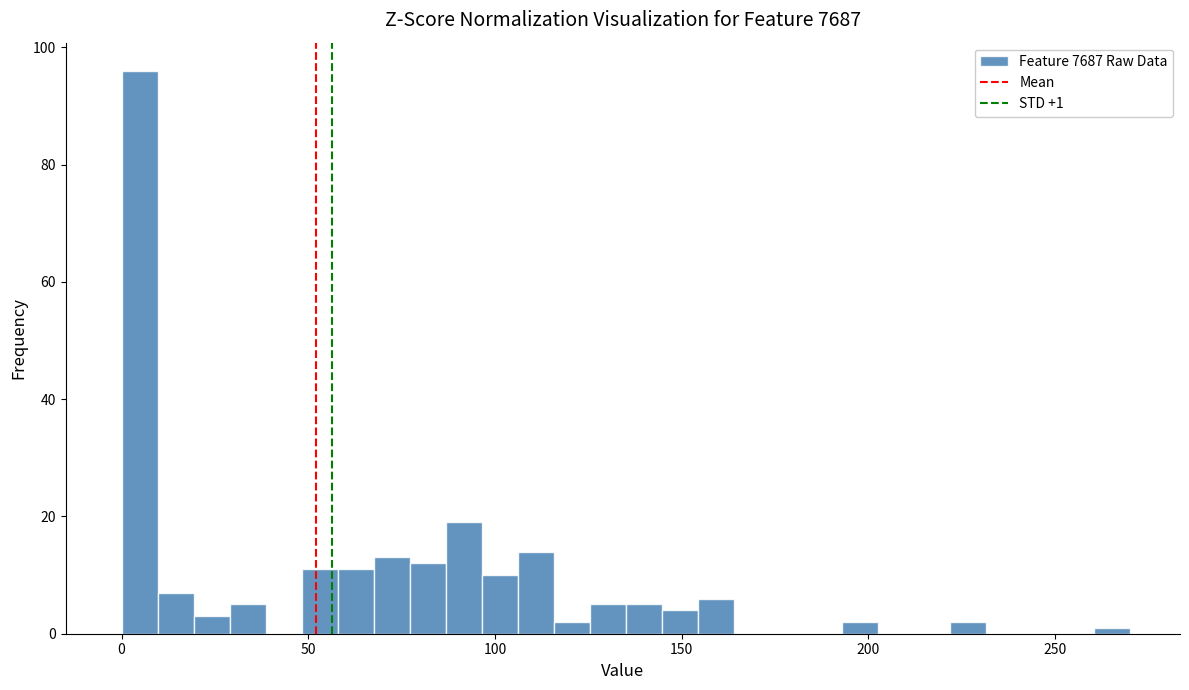

Around what value on the x-axis is the tallest bar? Give the approximate position of its centre, as read against the axis.

5